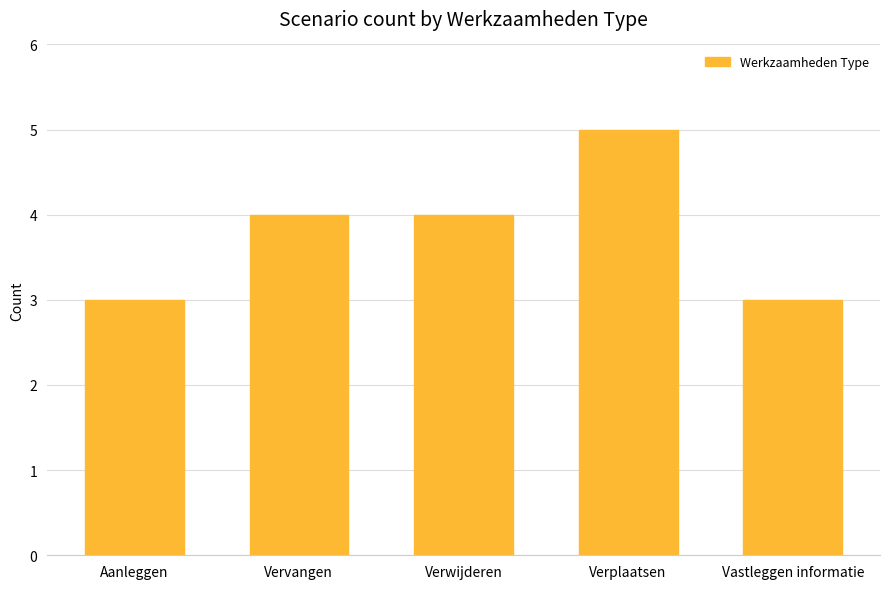

What is the sum of all values?

19